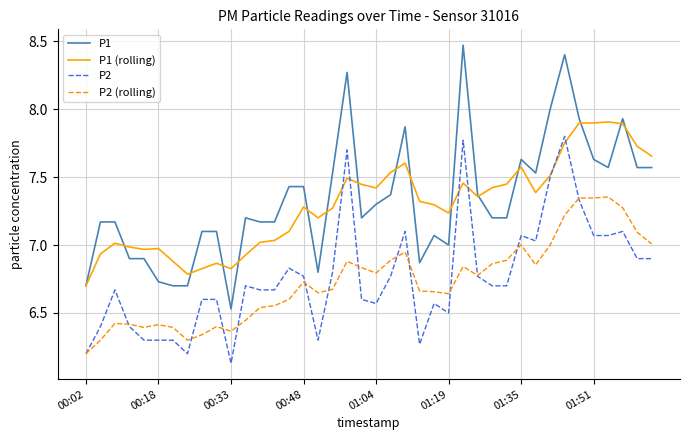

What is the minimum value for P2 (rolling)?

6.2